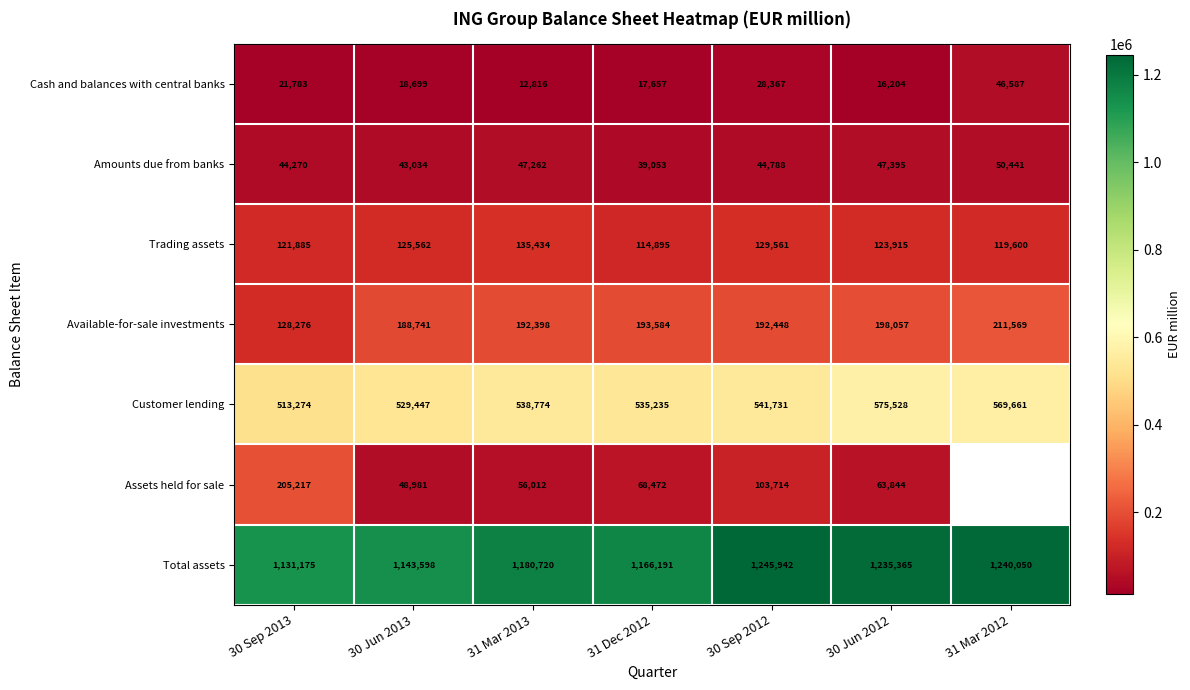

True or false: Amounts due from banks has a value of 60265.1 at 30 Jun 2013.

False